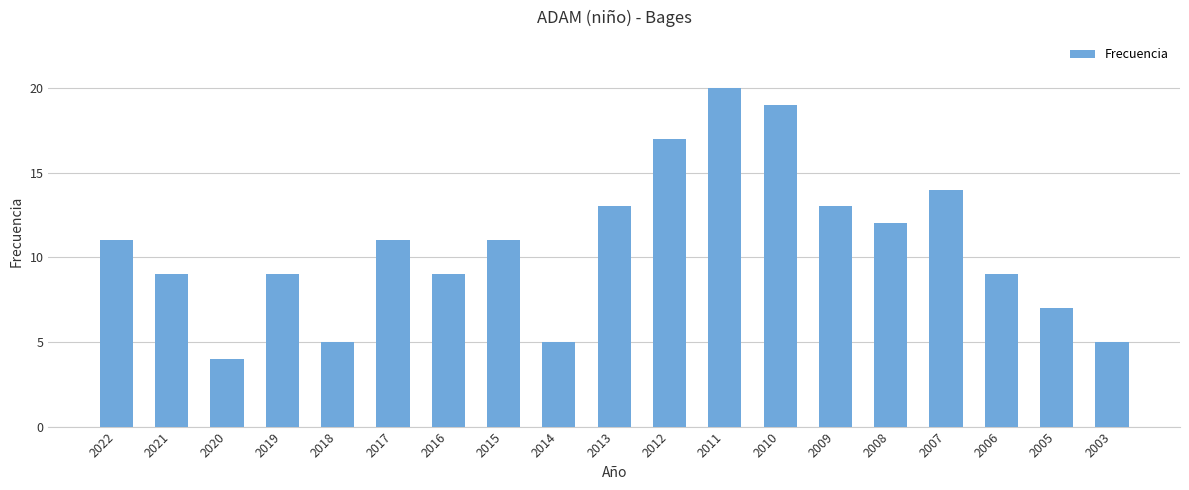

What is the minimum value shown in the chart?

4